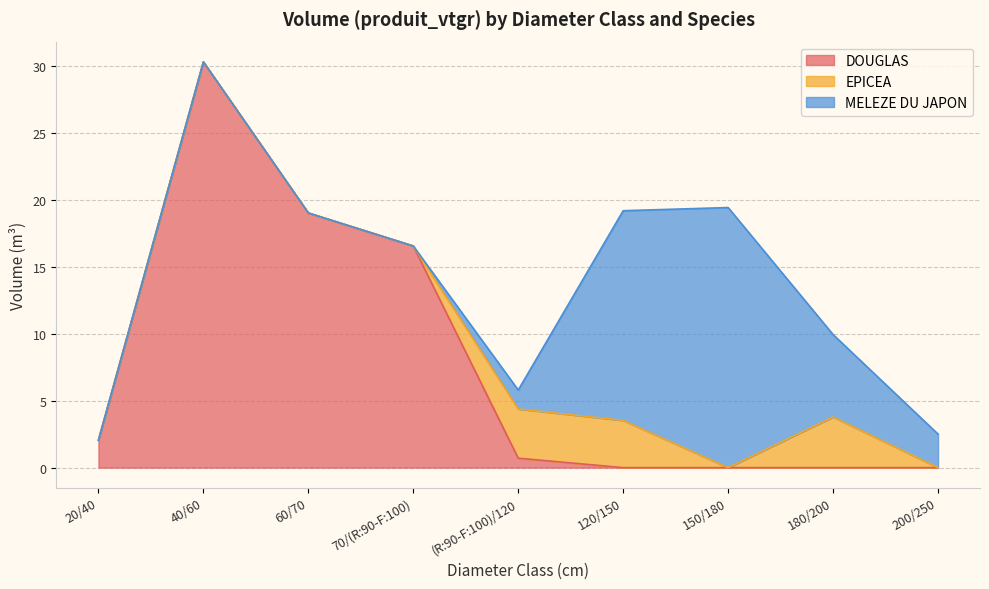

Which has a higher value, (R:90-F:100)/120 or 60/70?

60/70